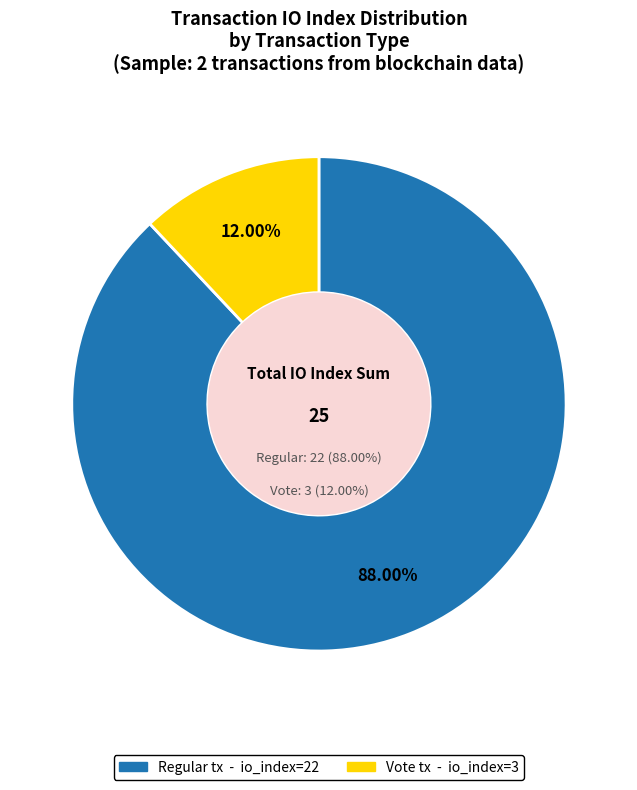

To the nearest percent, what is the difference between the largest and smallest slice percentages?

76%